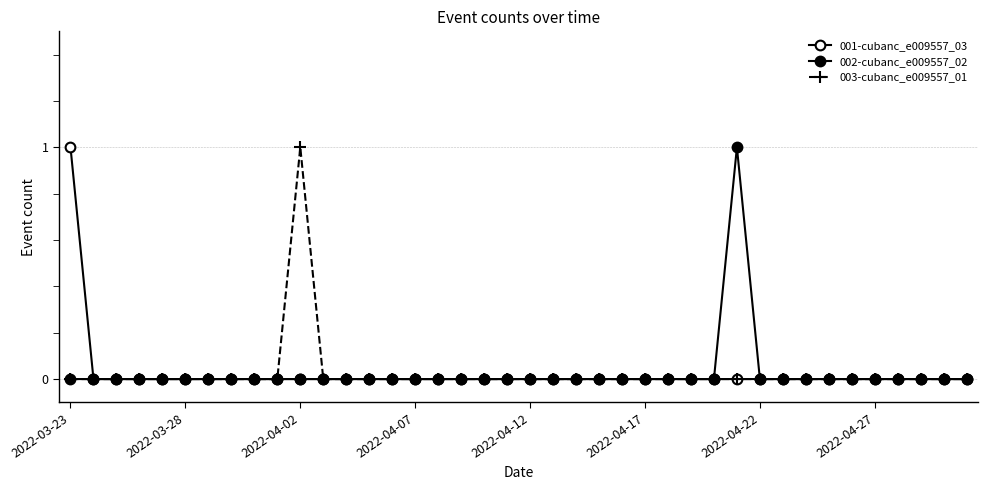

Where is 003-cubanc_e009557_01 nearest to the value 0?

2022-03-23